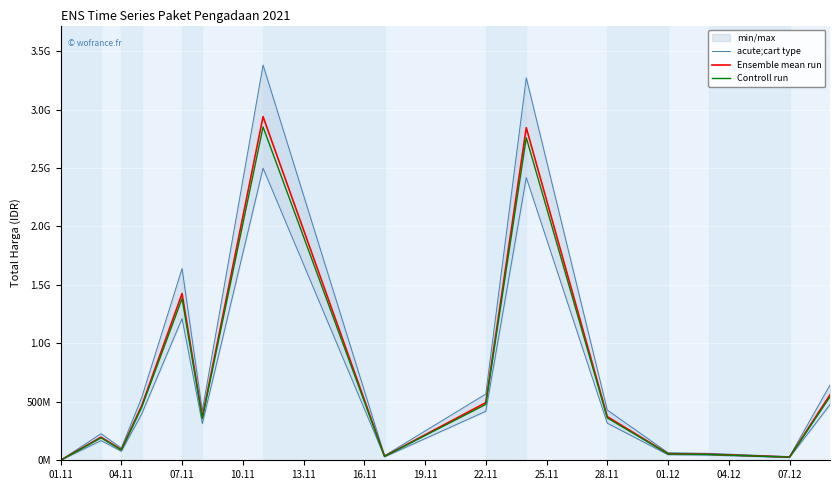

Reading left to right, transcribe all the data shown in this chart.

acute;cart type: 397960.9	227473645.5	104275186.2	533602415.0	1639748085.0	424081245.0	3380450921.0	39435800.0	566950000.0	3271436165.0	429414600.0	64575720.0	59341150.0	31523800.0	643966650.0
Ensemble mean run: 346053.0	197803170.0	90674075.0	464002100.0	1425867900.0	368766300.0	2939522540.0	34292000.0	493000000.0	2844727100.0	373404000.0	56152800.0	51601000.0	27412000.0	559971000.0
Controll run: 335671.4	191869074.9	87953852.8	450082037.0	1383091863.0	357703311.0	2851336863.8	33263240.0	478210000.0	2759385287.0	362201880.0	54468216.0	50052970.0	26589640.0	543171870.0